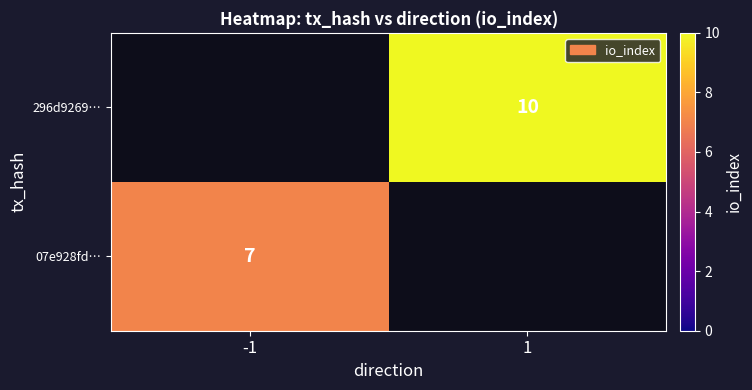

How many series are shown in this chart?

2